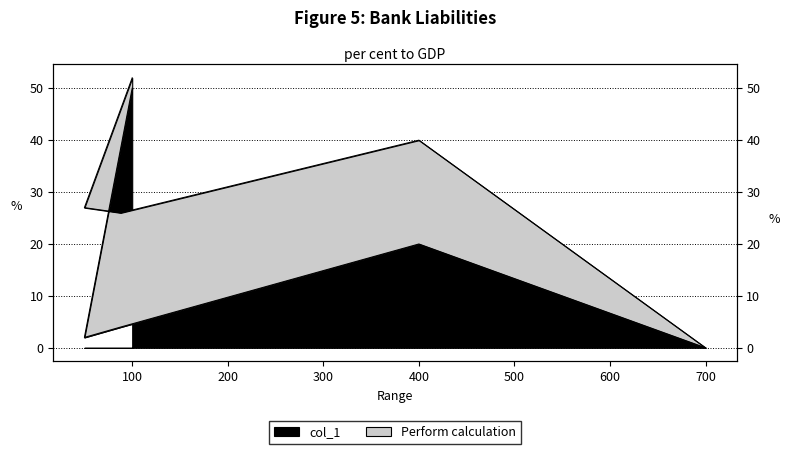

Which has a higher value, 400 or 100?

100